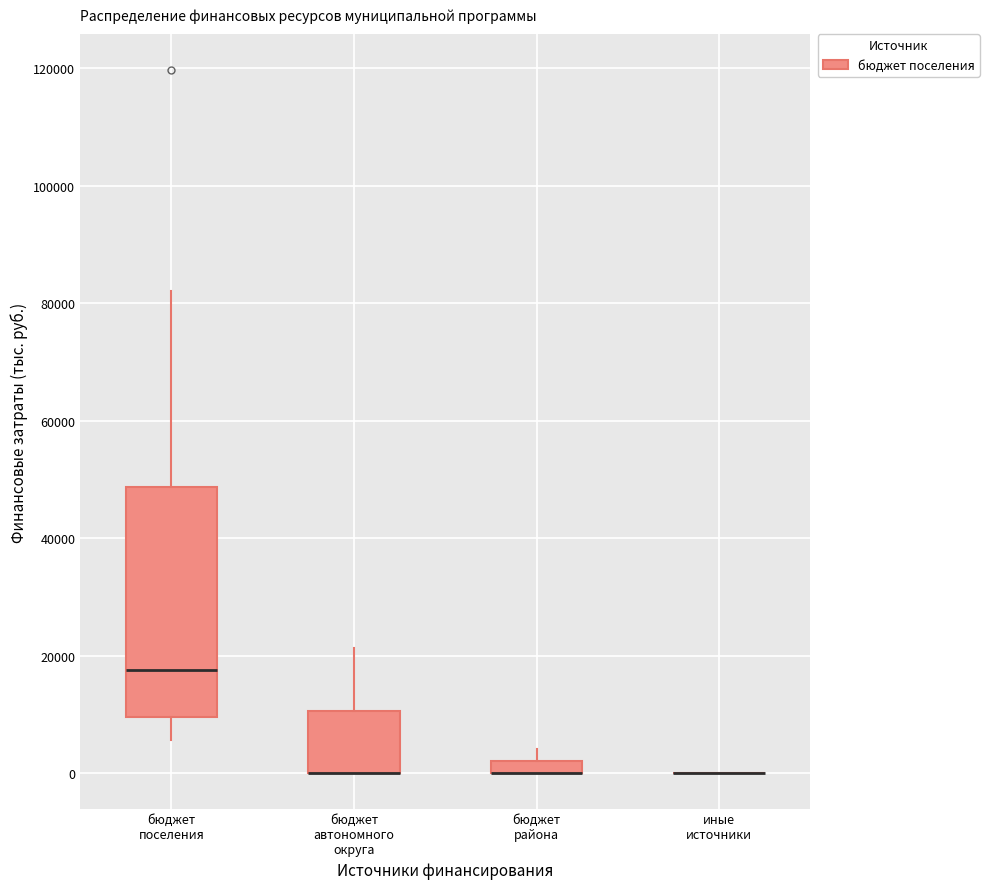

Which box is the tallest, from its lower edge to its upper edge?

бюджет поселения